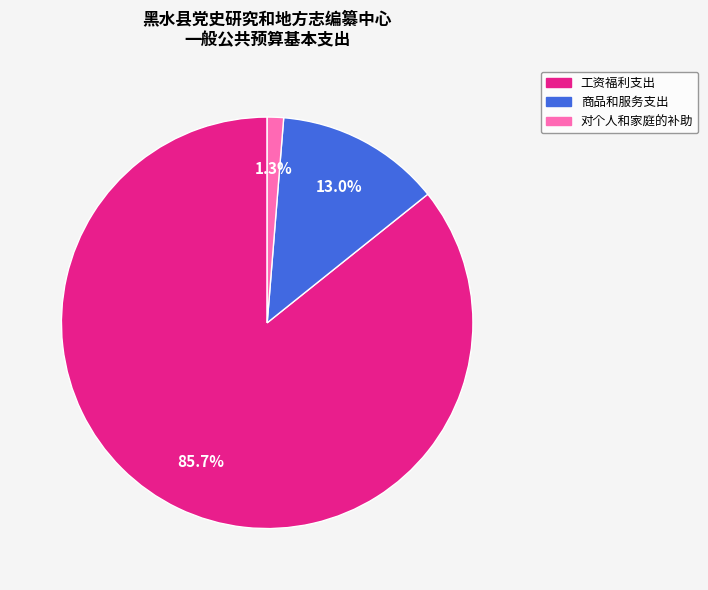

True or false: 商品和服务支出 accounts for 13% of the total.

True